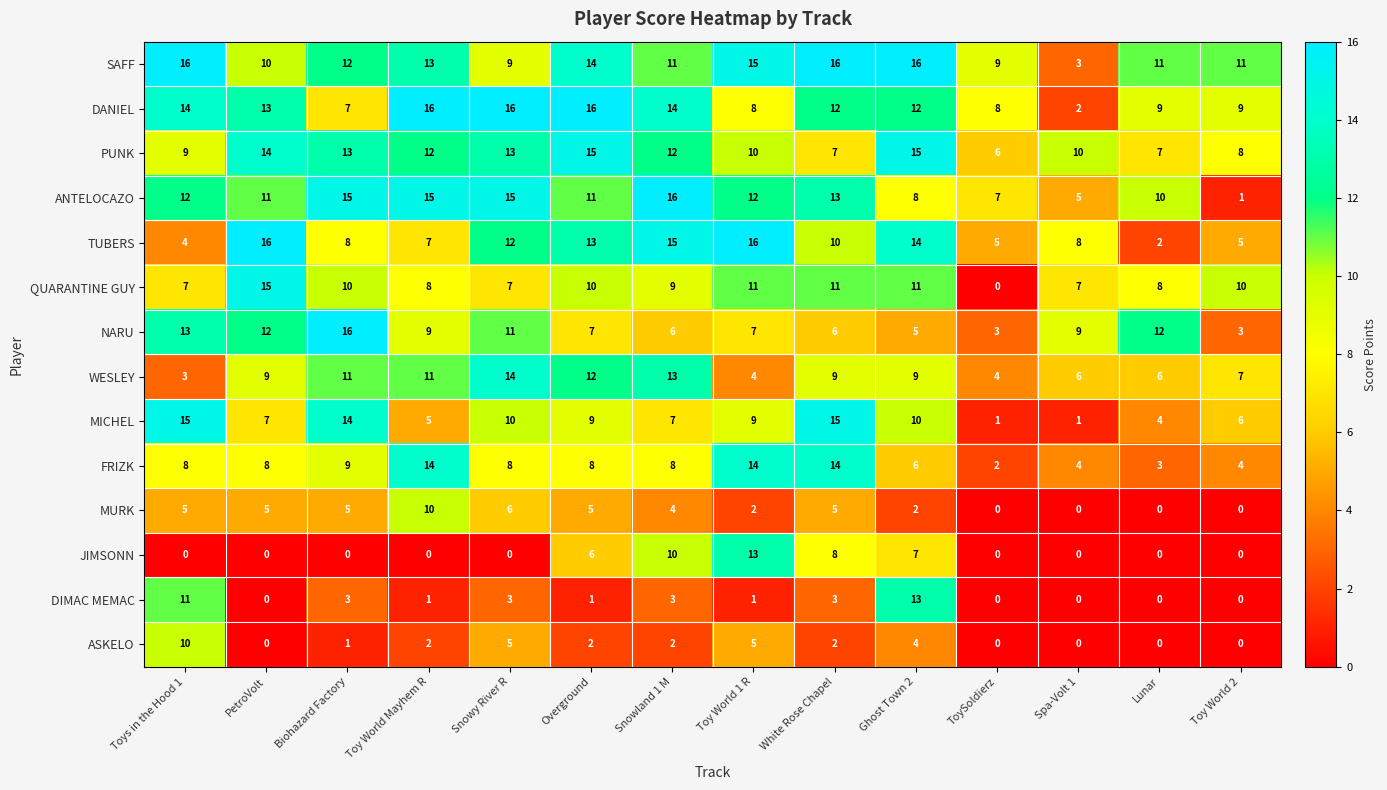

Count the number of categories in the chart.

14